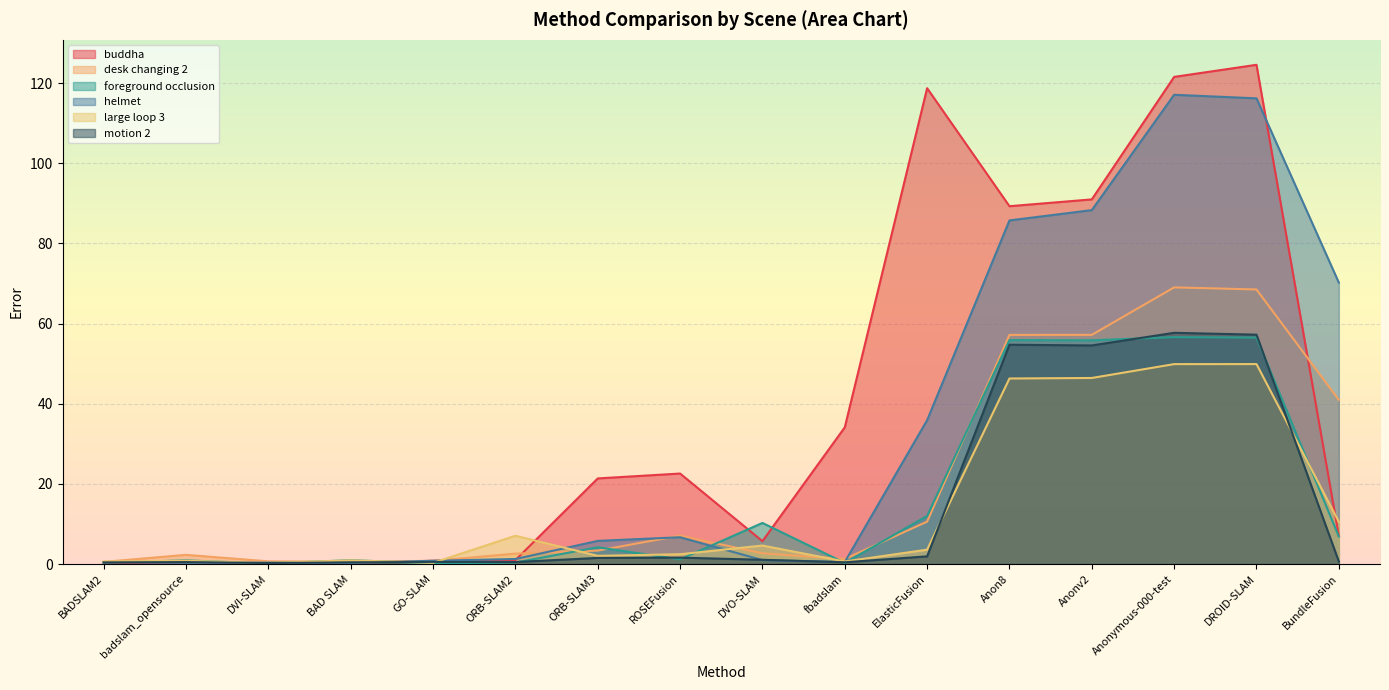

True or false: helmet has more than 0 points higher than both neighbors.

True